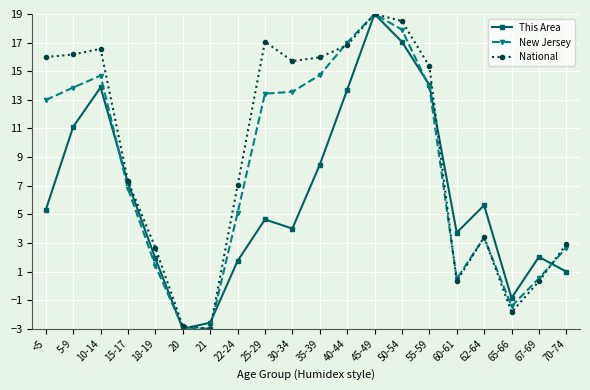

Is it true that National equals -1.2 at 20?

False